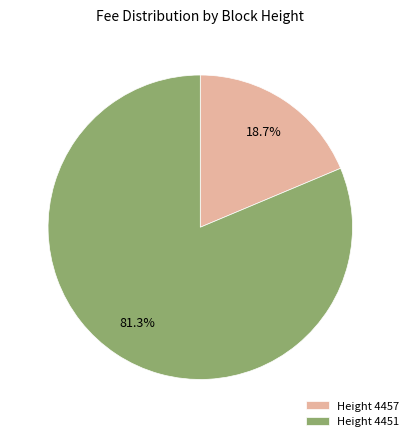

Which has a higher value, Height 4451 or Height 4457?

Height 4451